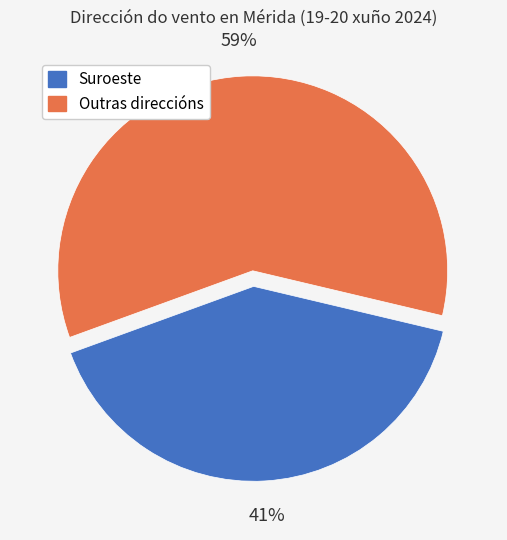

Does any single category account for the majority?

Yes